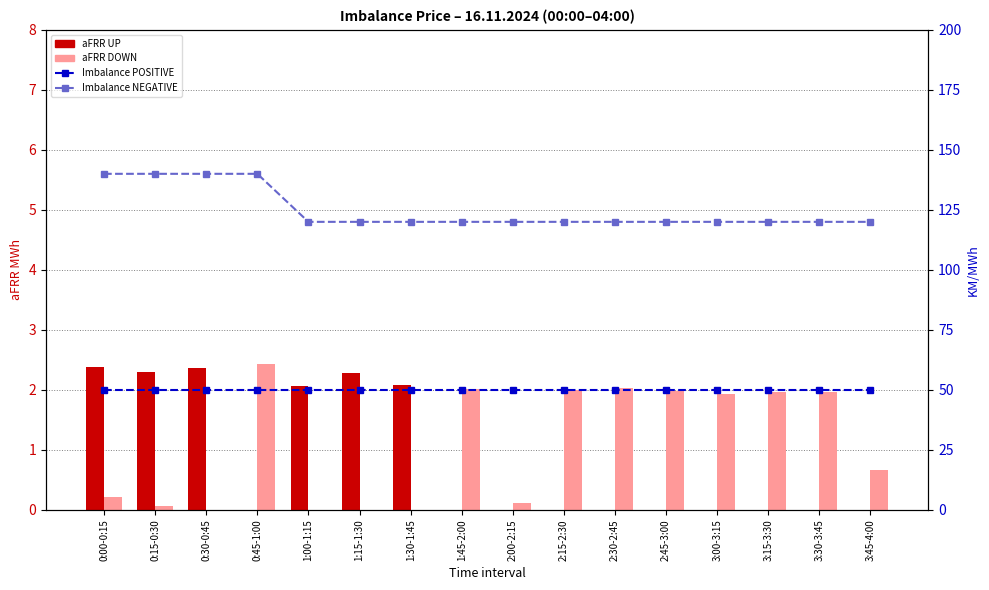

At which category is the sum across all series the highest?

0:00-0:15